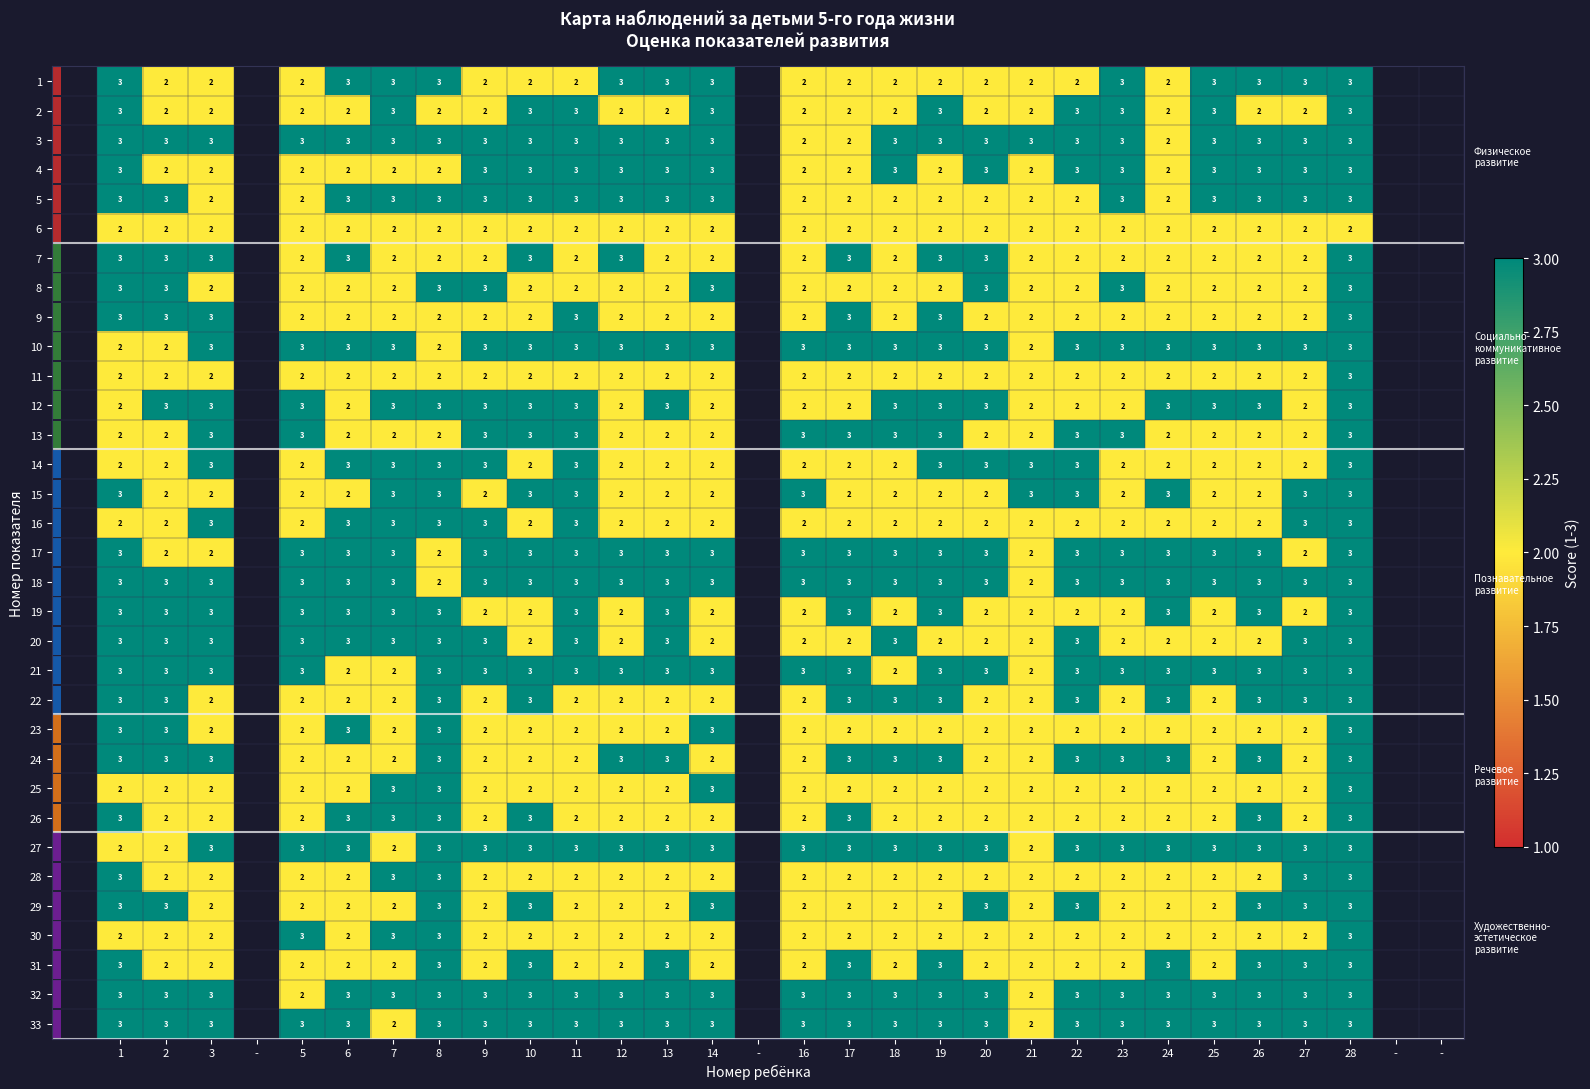

Rank the series by their average value, from lowest to highest.

1, 2, 3, 4, 5, 6, 7, 8, 9, 10, 11, 12, 13, 14, 15, 16, 17, 18, 19, 20, 21, 22, 23, 24, 25, 26, 27, 28, 29, 30, 31, 32, 33